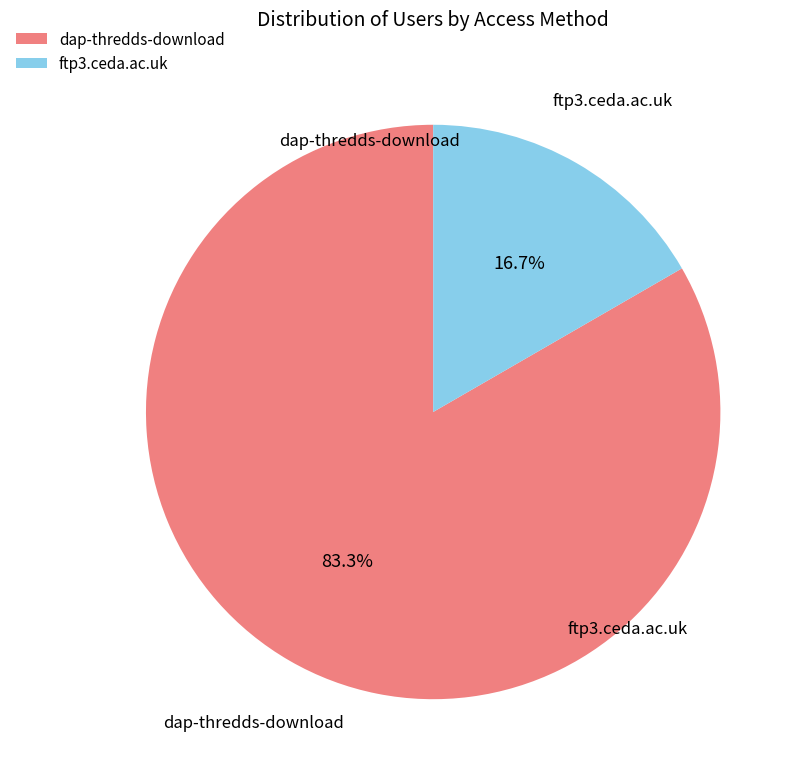

How much of the chart is everything except dap-thredds-download?

16.7%